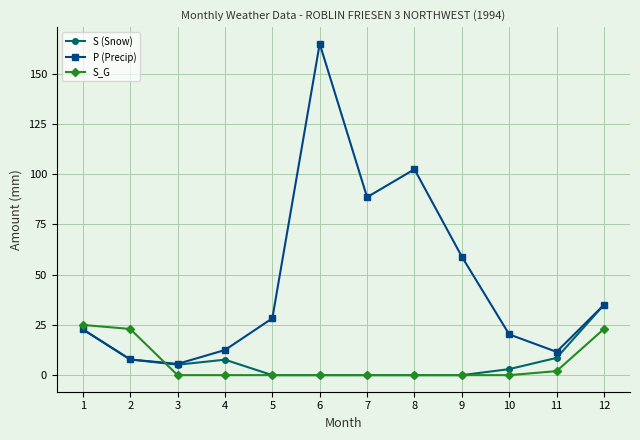

What is the sum of all S_G values?

73.0